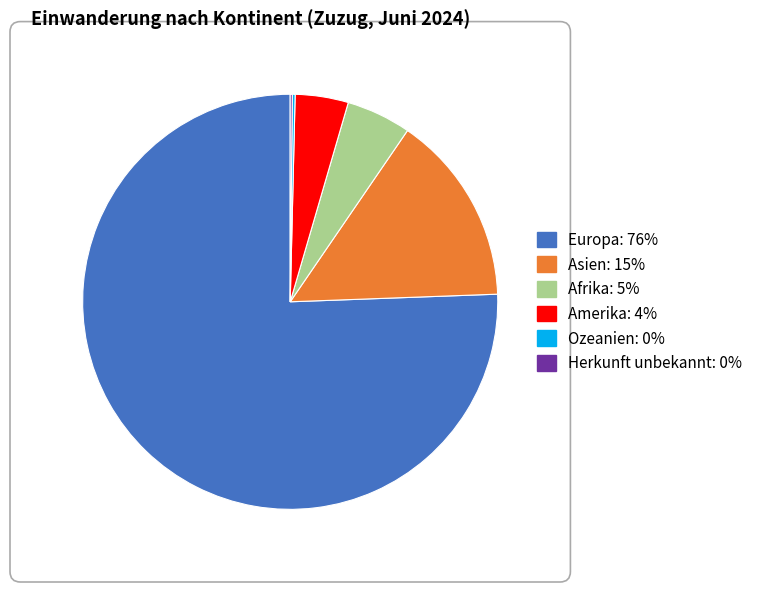

Which category has the biggest portion of the pie?

Europa